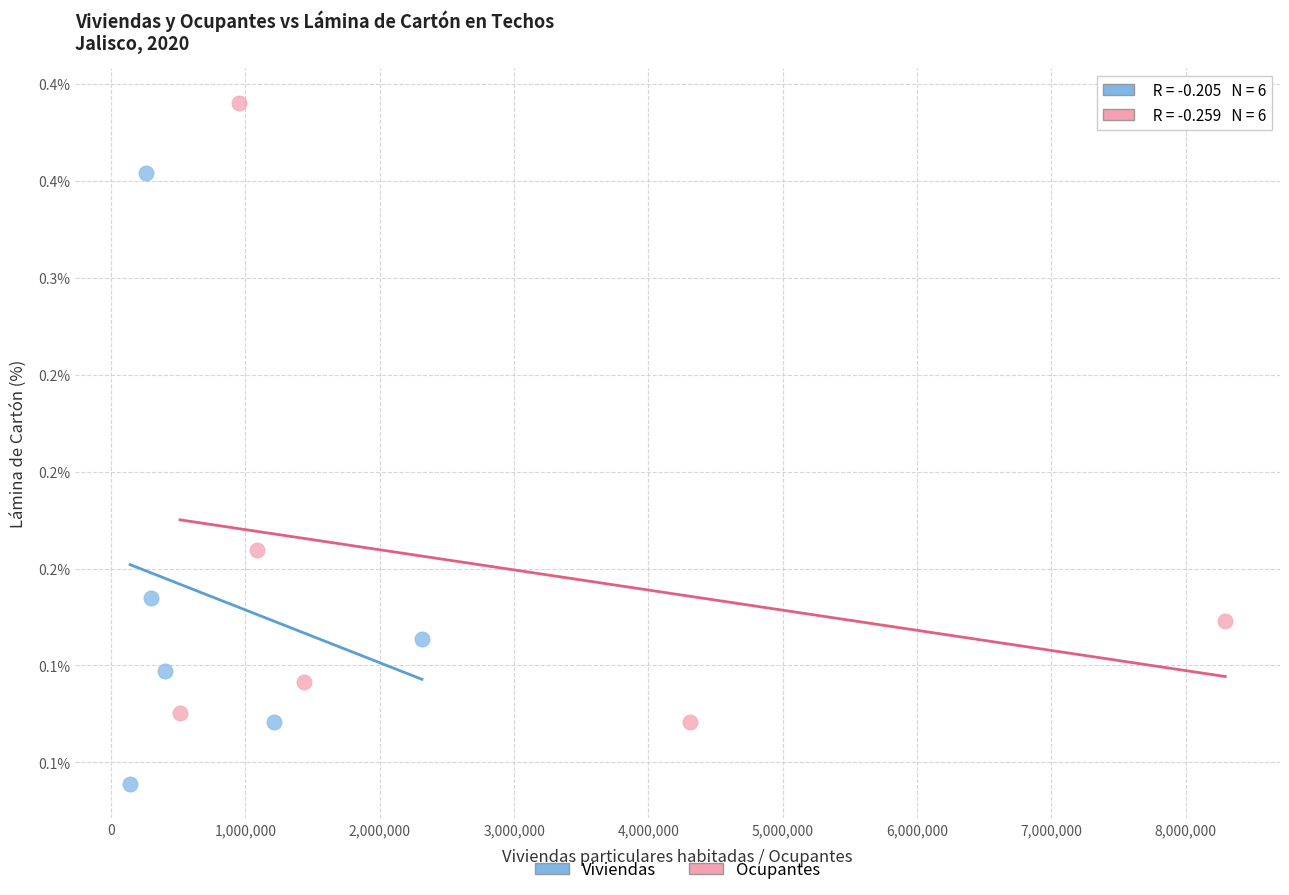

Which series has the largest Y range (max minus min)?

Ocupantes